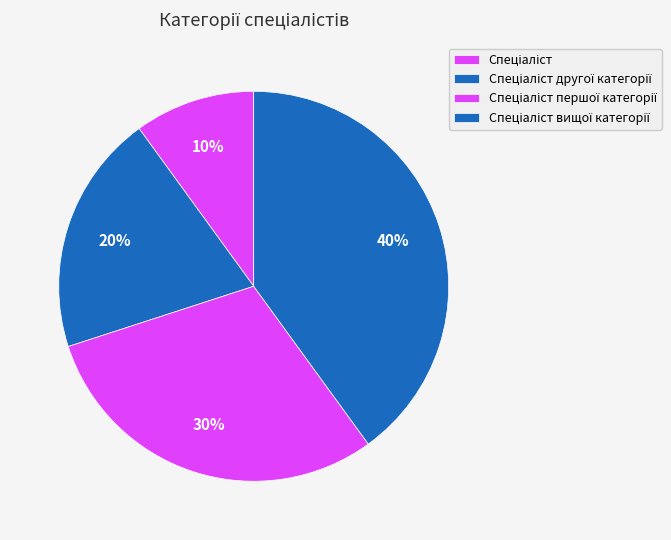

Approximately how many times larger is the value at Спеціаліст першої категорії compared to Спеціаліст вищої категорії?

0.8